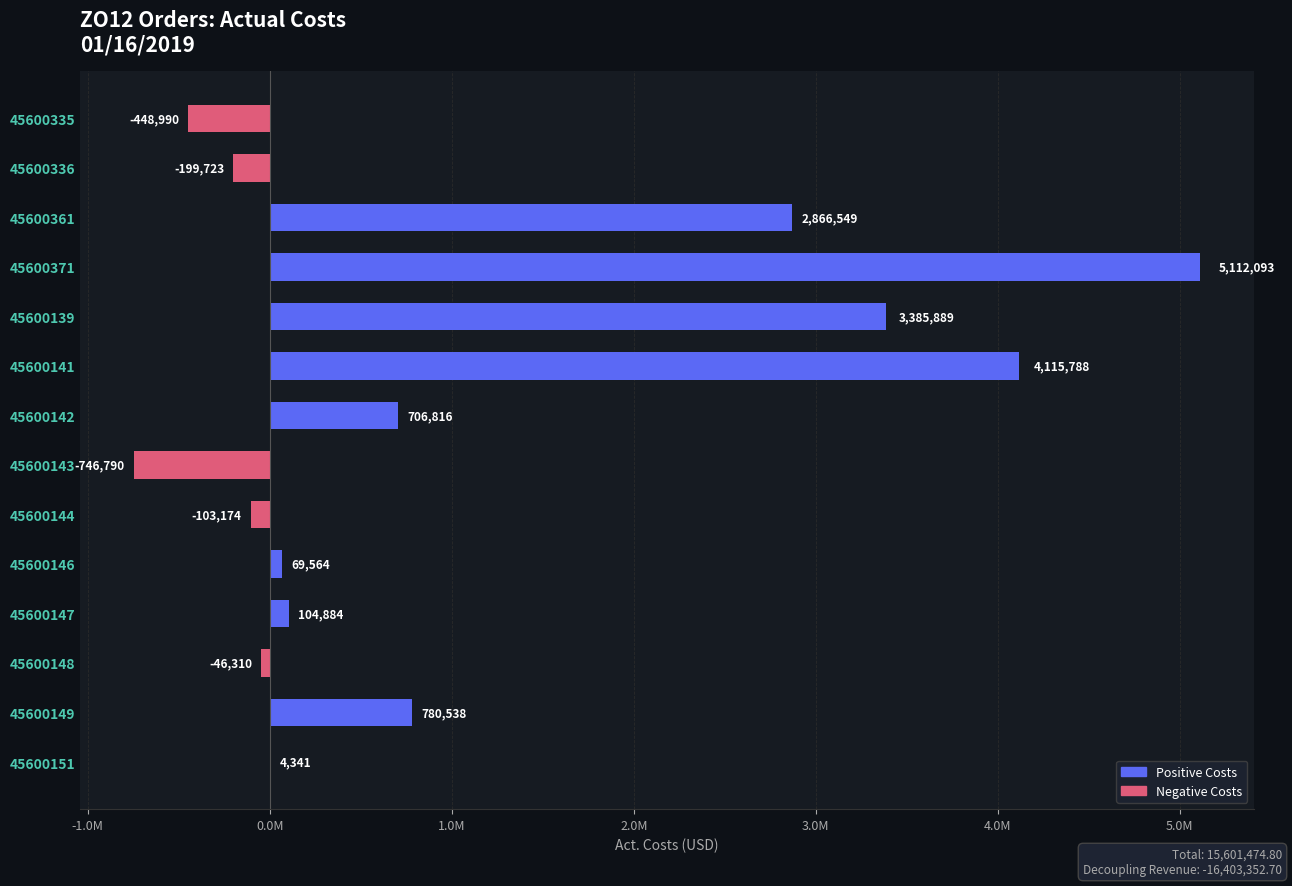

Are the bars horizontal?

Yes